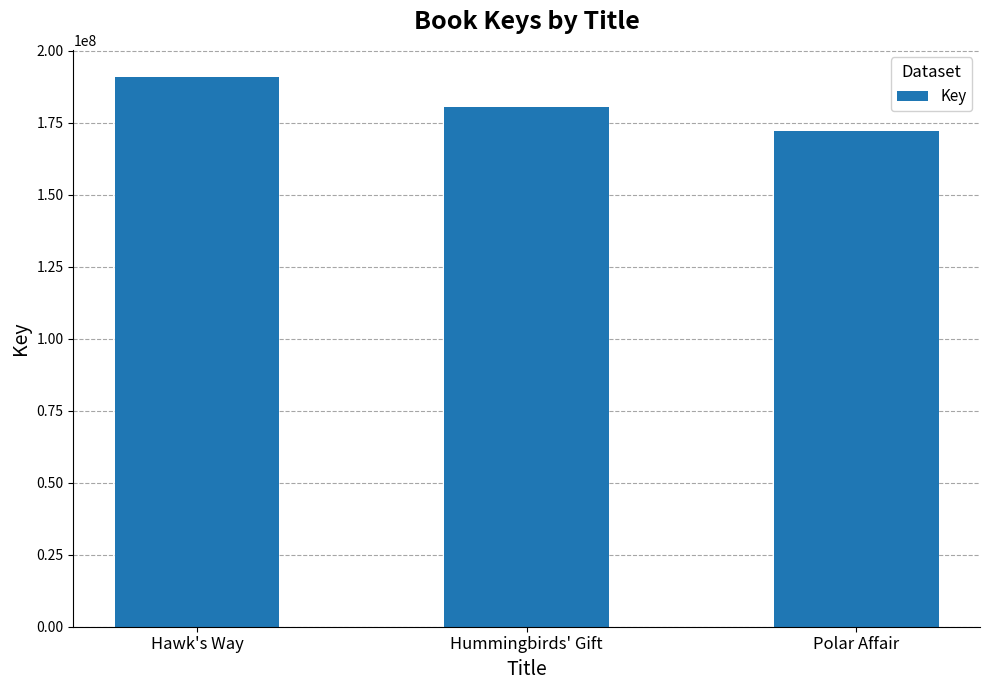

What position from the right is Hummingbirds' Gift?

2